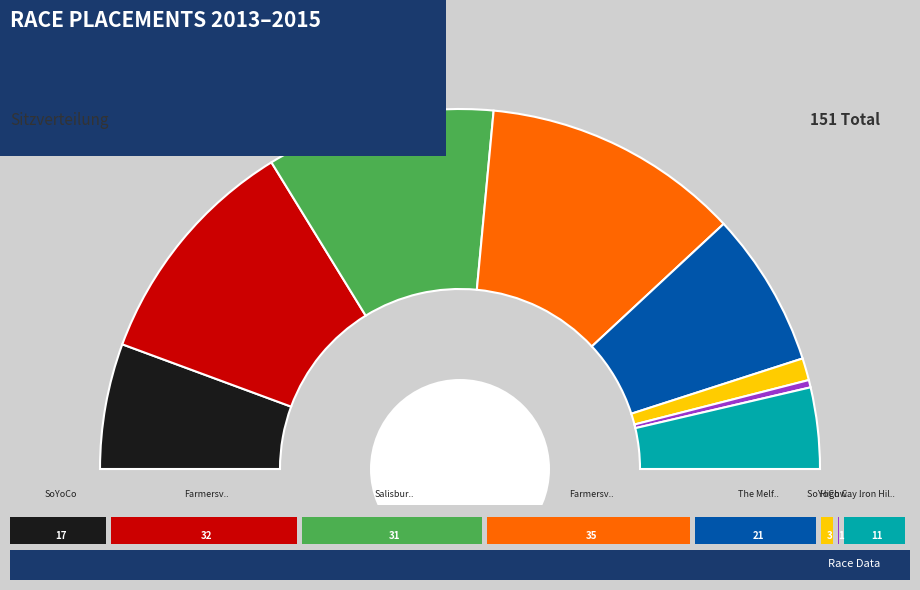

Count the number of slices in the pie.

8